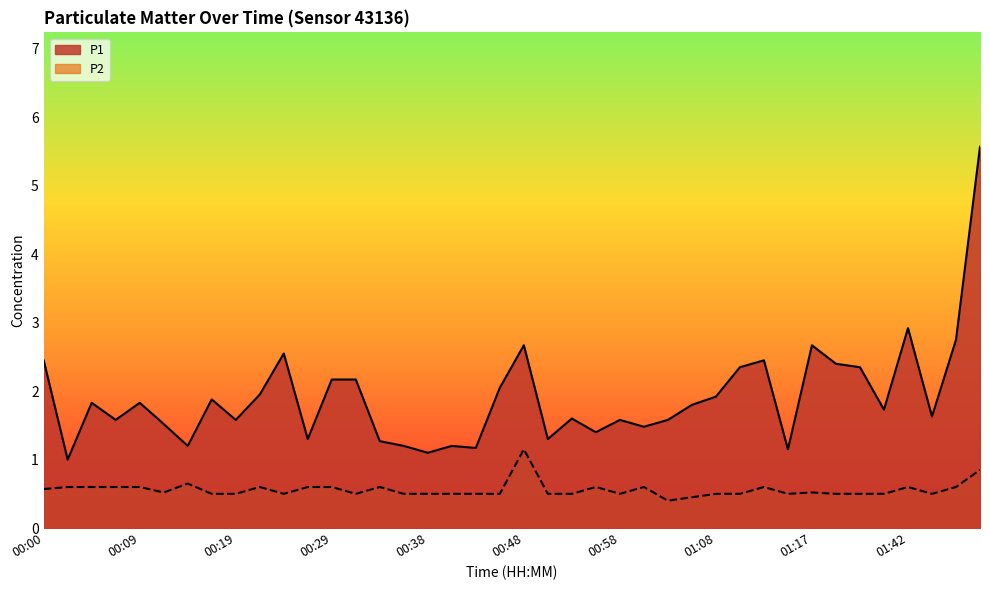

What is the sum of the P2 values at 00:36 and 01:05?

0.9